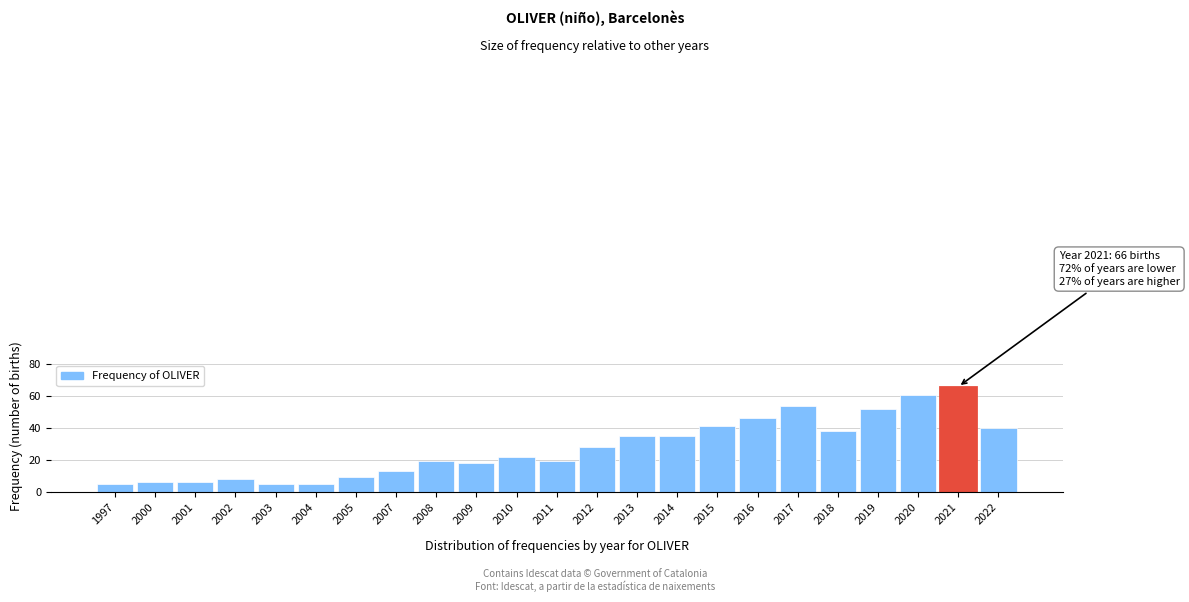

Reading right to left, list all the values displayed in this chart.

2022=40	2021=66	2020=61	2019=52	2018=38	2017=54	2016=46	2015=41	2014=35	2013=35	2012=28	2011=19	2010=22	2009=18	2008=19	2007=13	2005=9	2004=5	2003=5	2002=8	2001=6	2000=6	1997=5